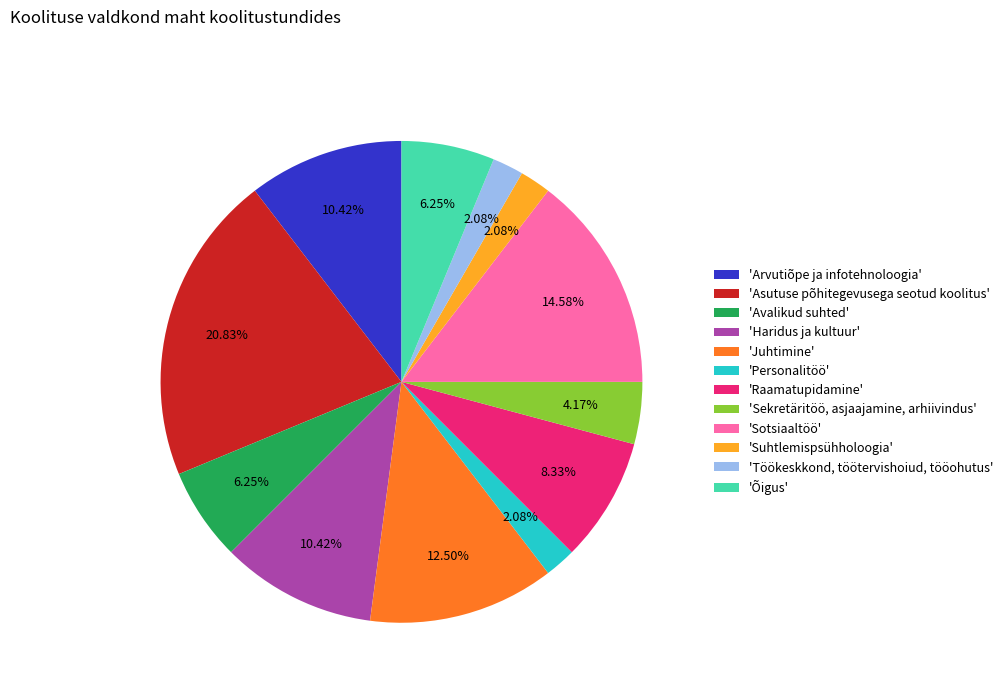

To the nearest percent, what is the average slice percentage?

8%